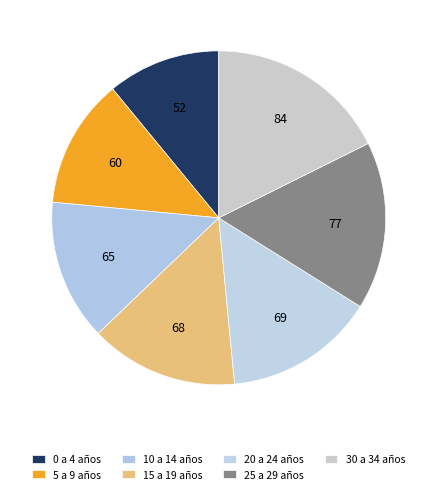

To the nearest percent, what is the difference between the largest and smallest slice percentages?

7%